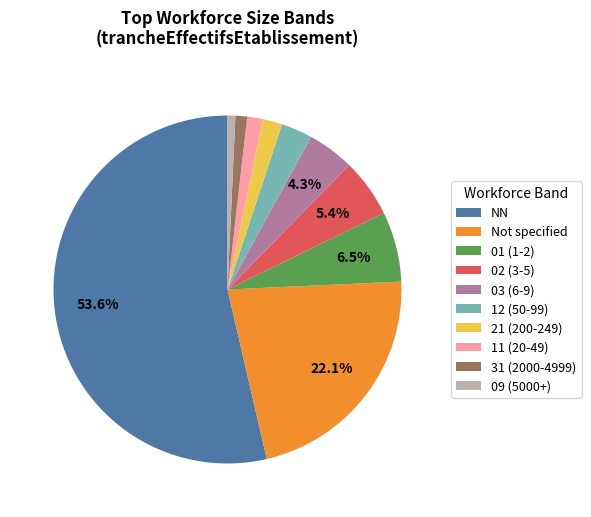

Which category accounts for the majority?

NN